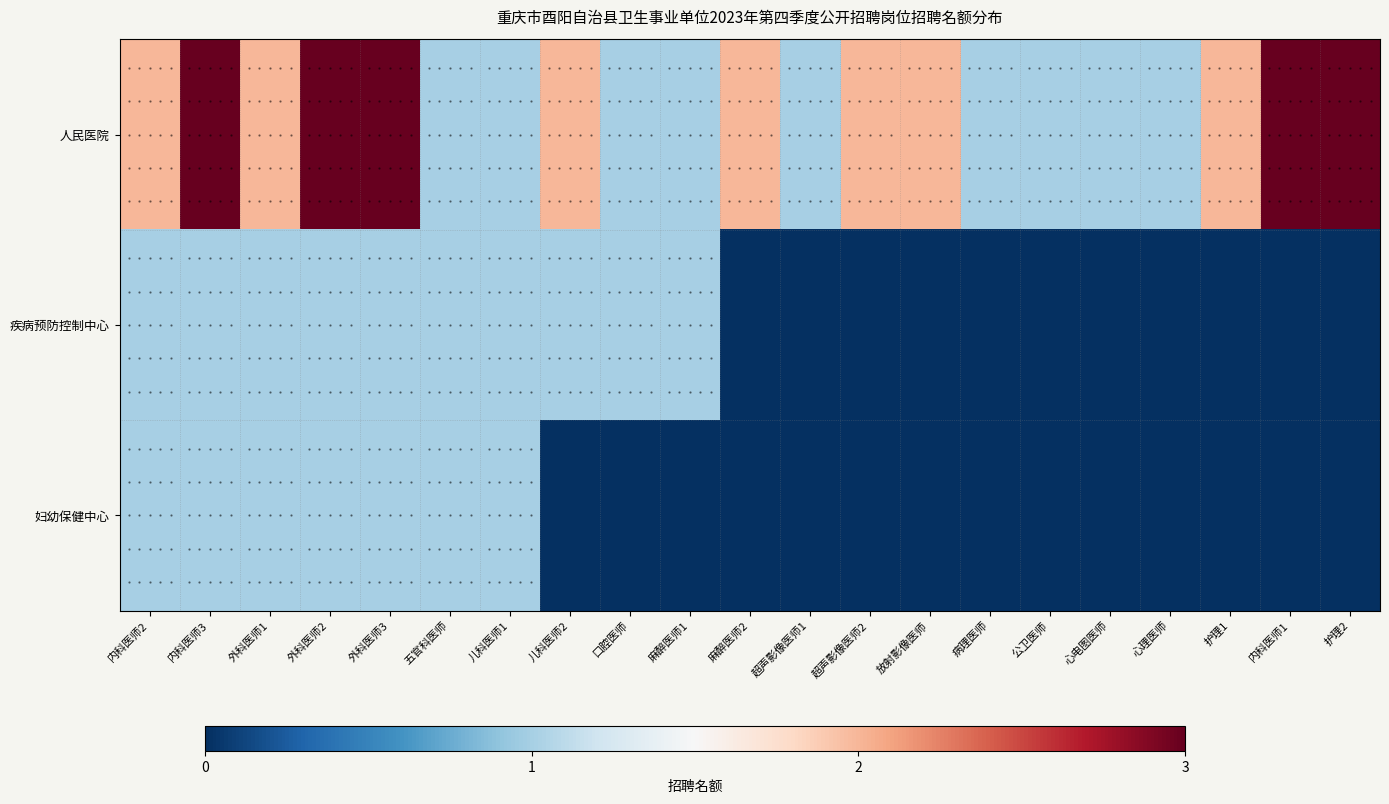

At which category does the chart reach its peak across all series?

内科医师3